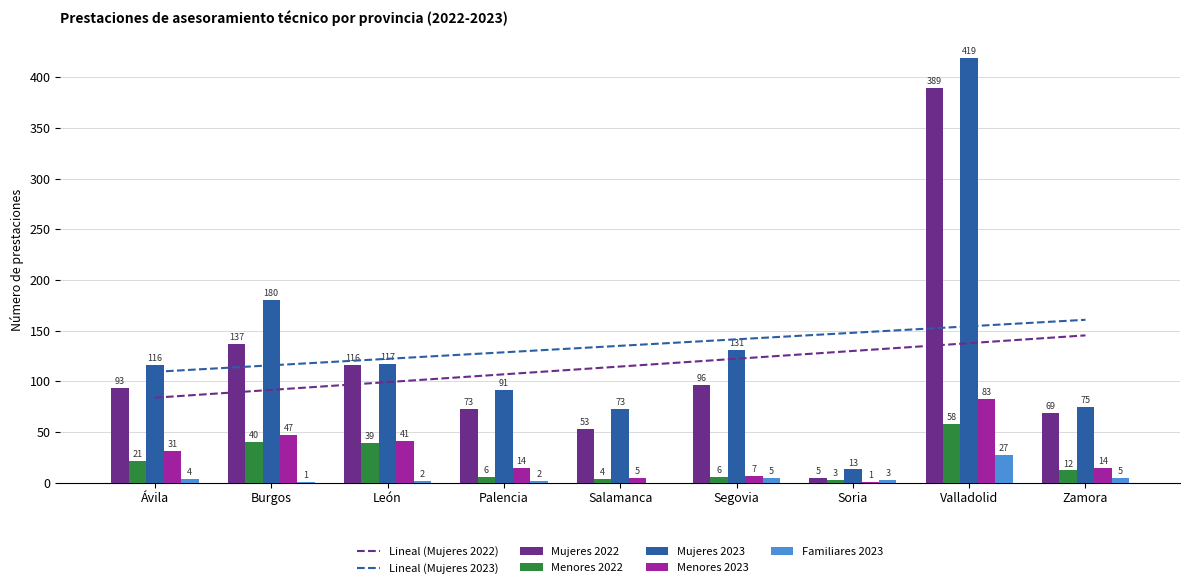

At which category is the sum across all series the highest?

Valladolid